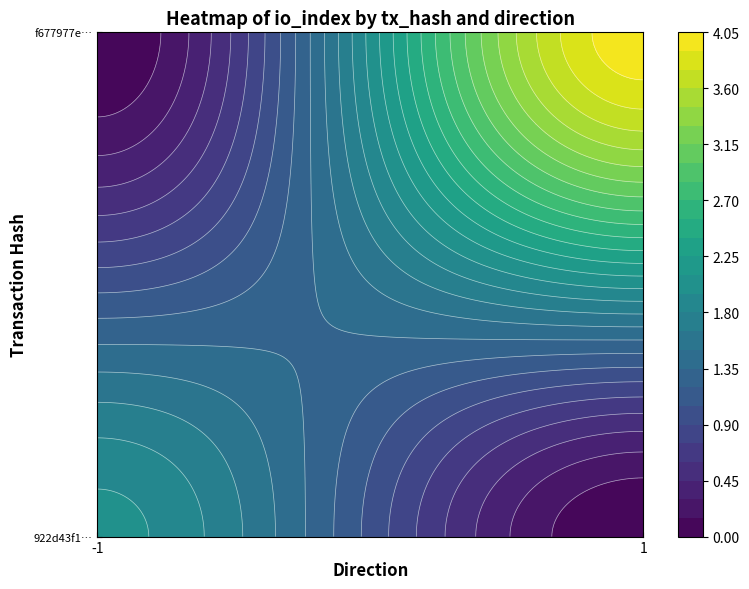

What is the total value across all series at io_index?

6